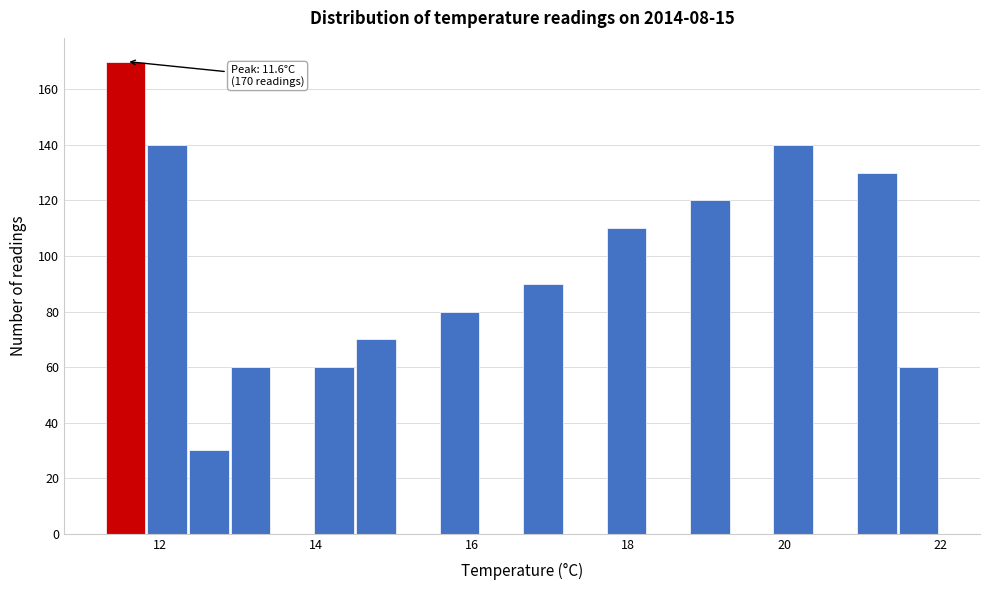

Around what value on the x-axis is the tallest bar? Give the approximate position of its centre, as read against the axis.

11.6